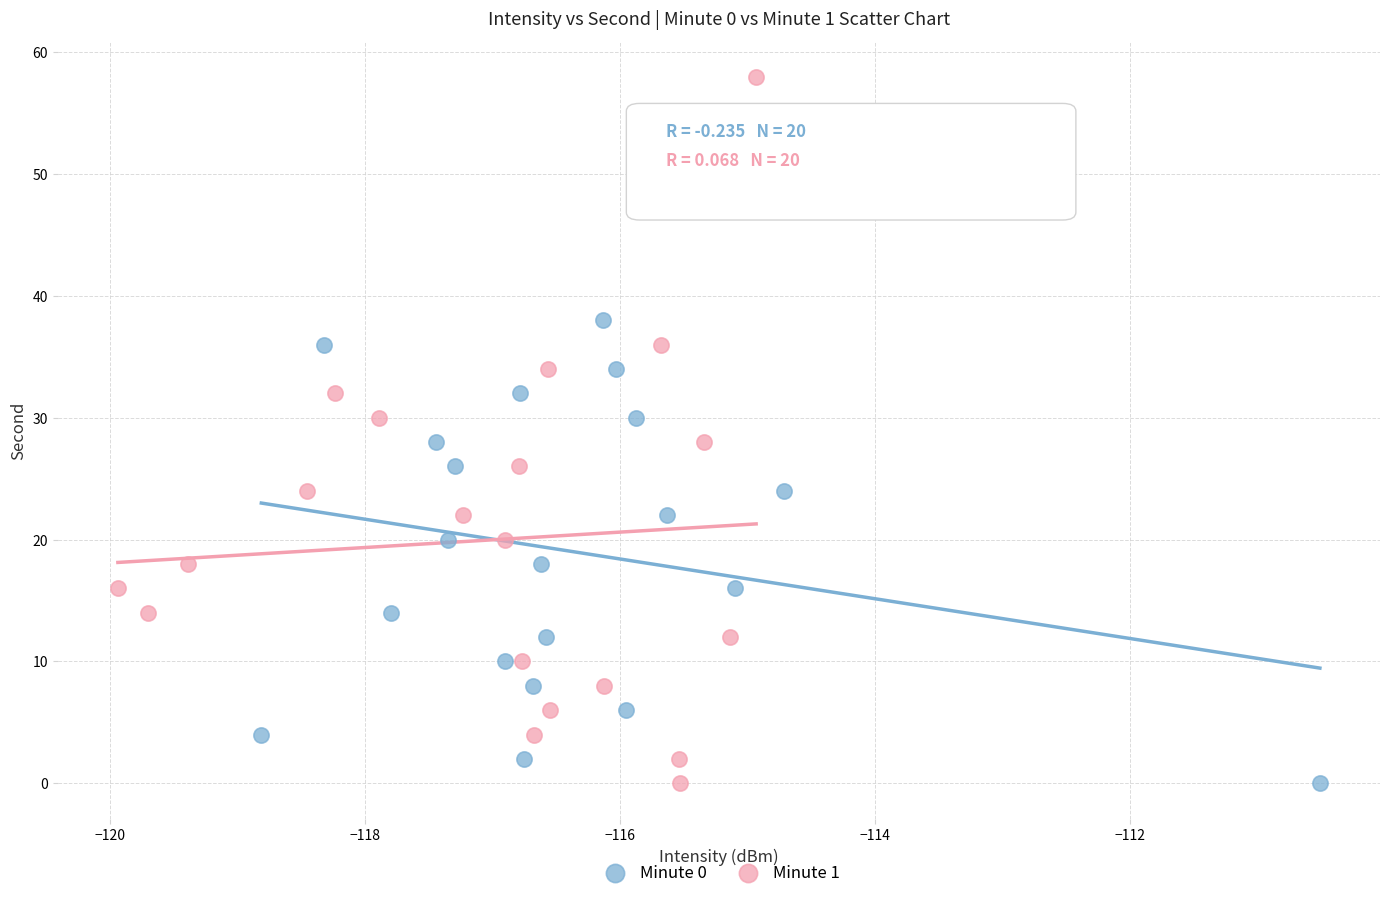

Which series has the widest spread of Y values?

Minute 1